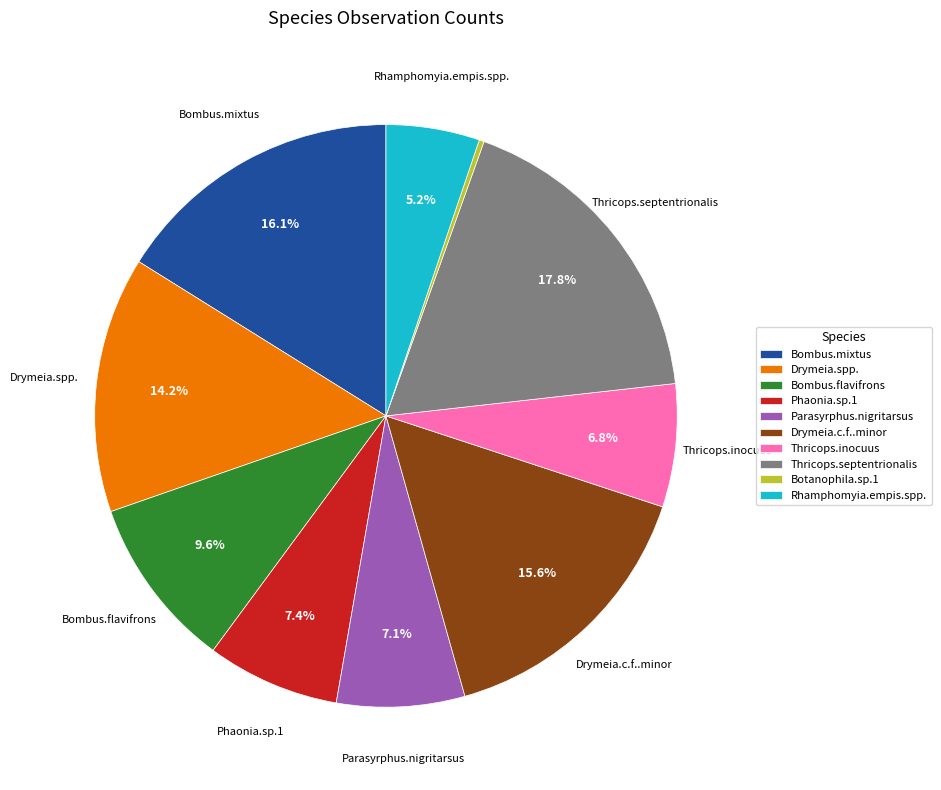

Which slice is the largest?

Thricops.septentrionalis